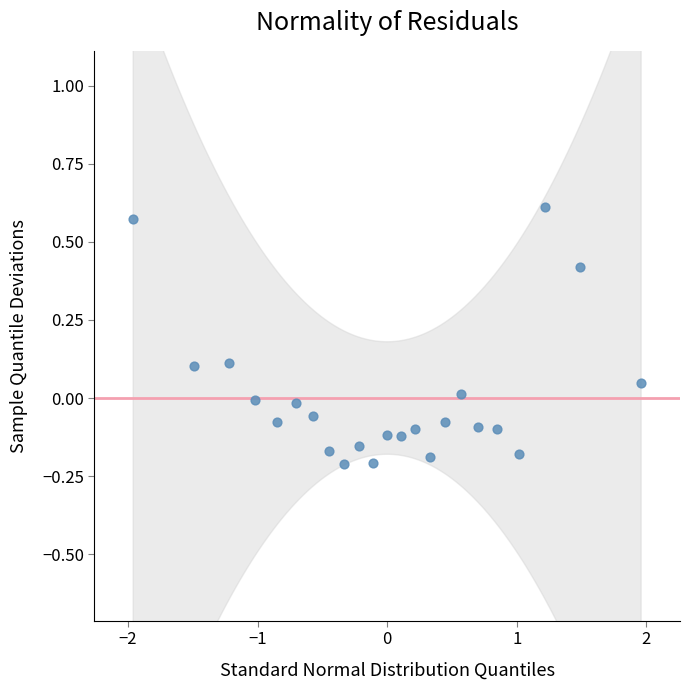

What is the range of X values (max minus min)?

3.9